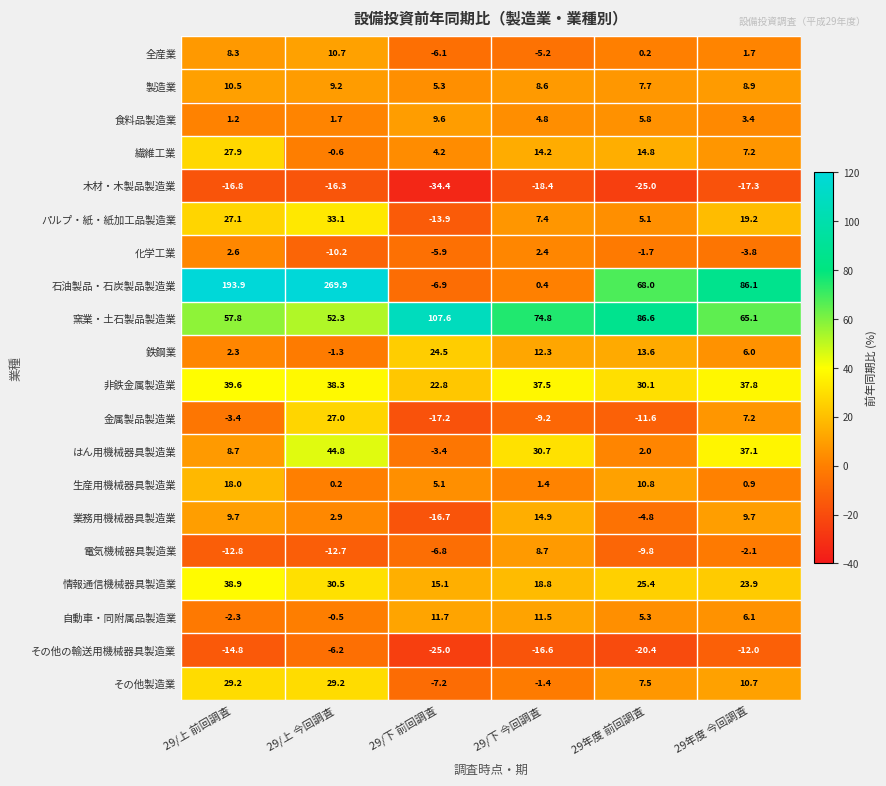

How many values in 業務用機械器具製造業 are above zero?

4